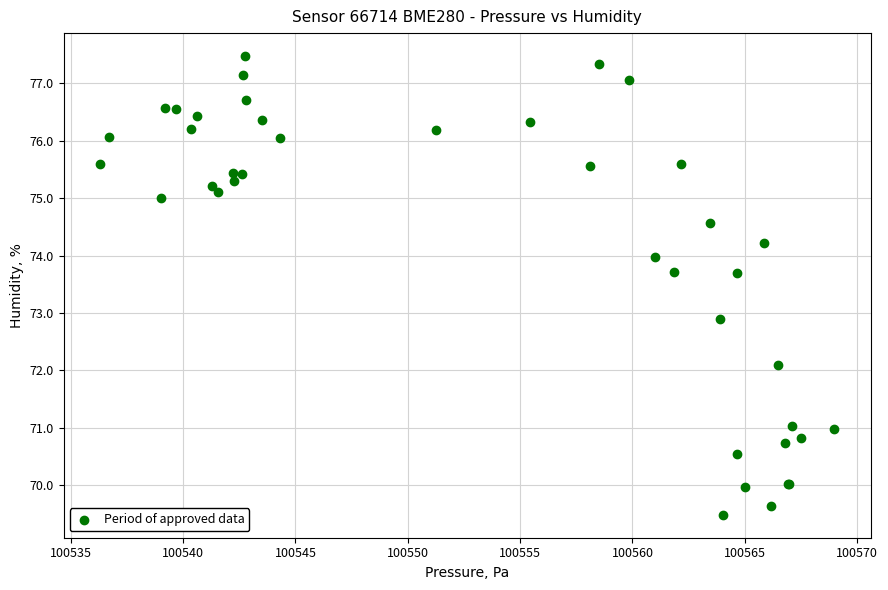

What Y value in the scatter plot is closest to 73?

72.9